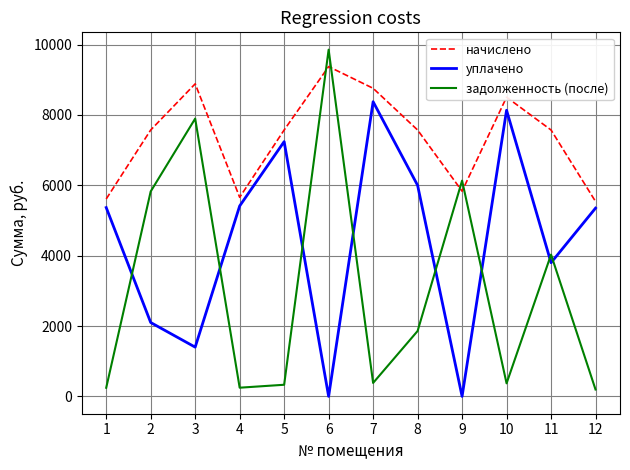

Rank the series by their average value, from lowest to highest.

задолженность (после), уплачено, начислено